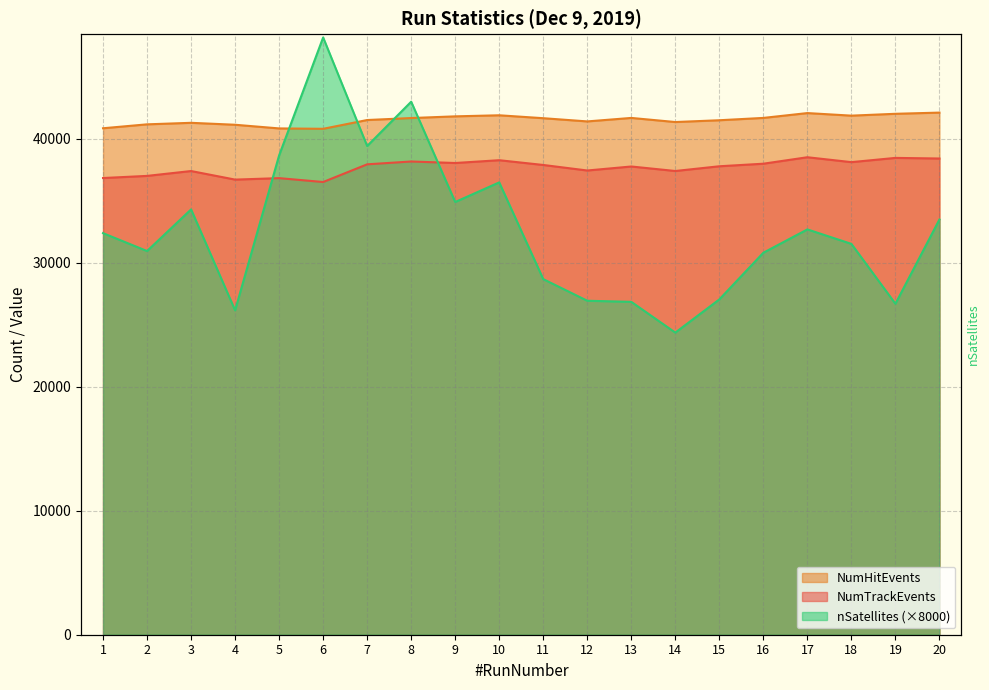

True or false: NumTrackEvents and NumHitEvents intersect in this chart.

False